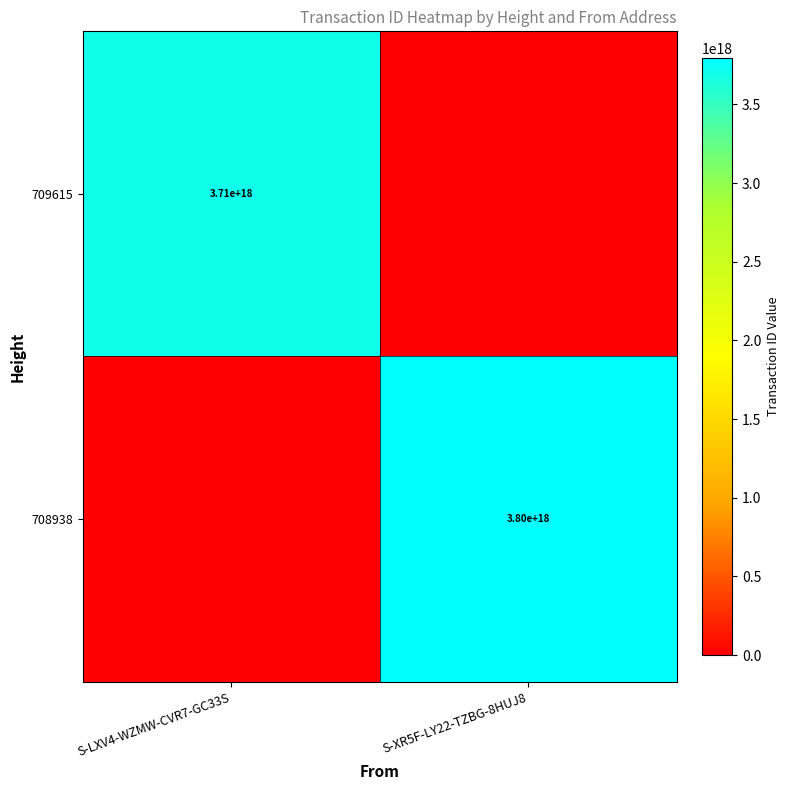

The 708938 series shows 2417483367528994816 at S-XR5F-LY22-TZBG-8HUJ8. True or false?

False